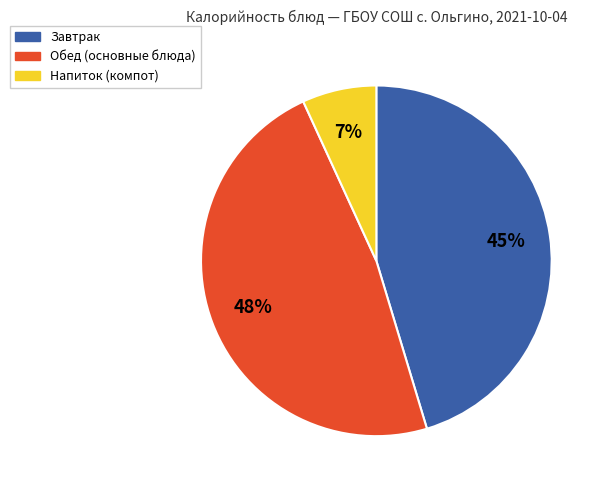

Which category has the smallest portion of the pie?

Напиток (компот)